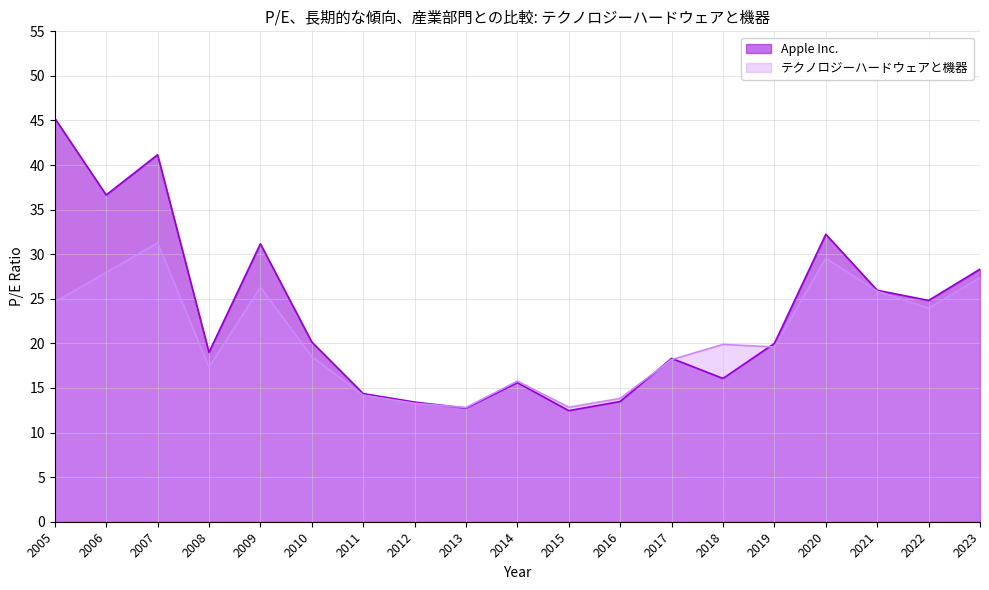

At which label does テクノロジーハードウェアと機器 reach its peak?

2007